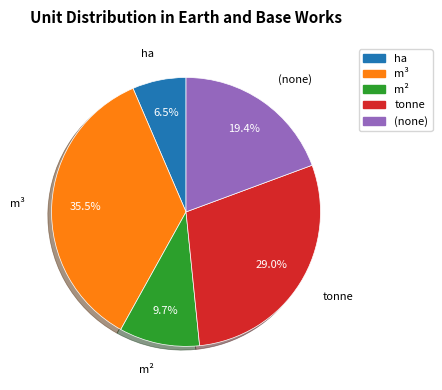

To the nearest percent, what is the average slice percentage?

20%